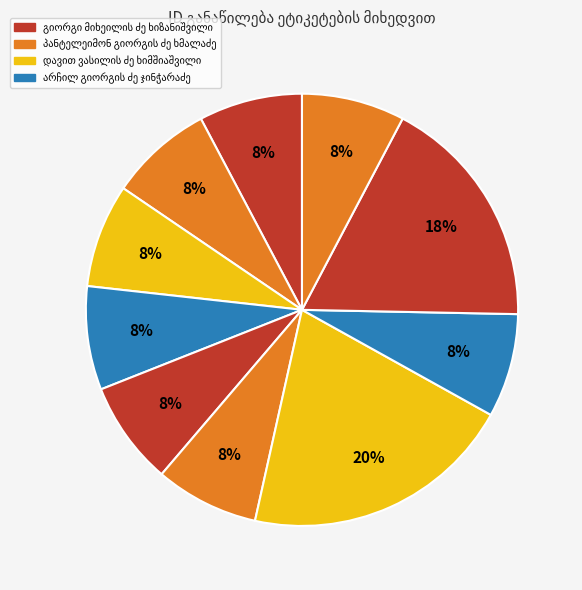

Count the number of slices in the pie.

10